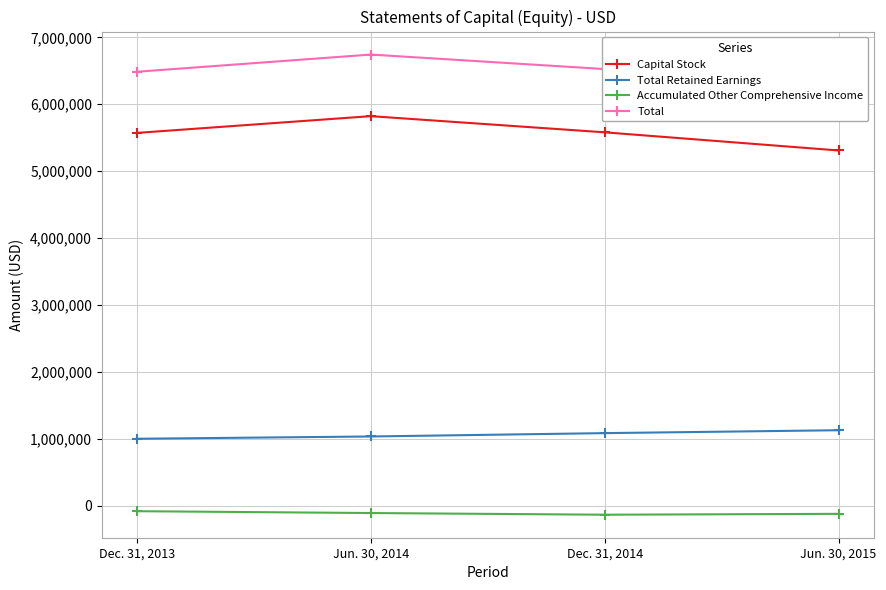

What is the maximum value shown in the chart?

6742649